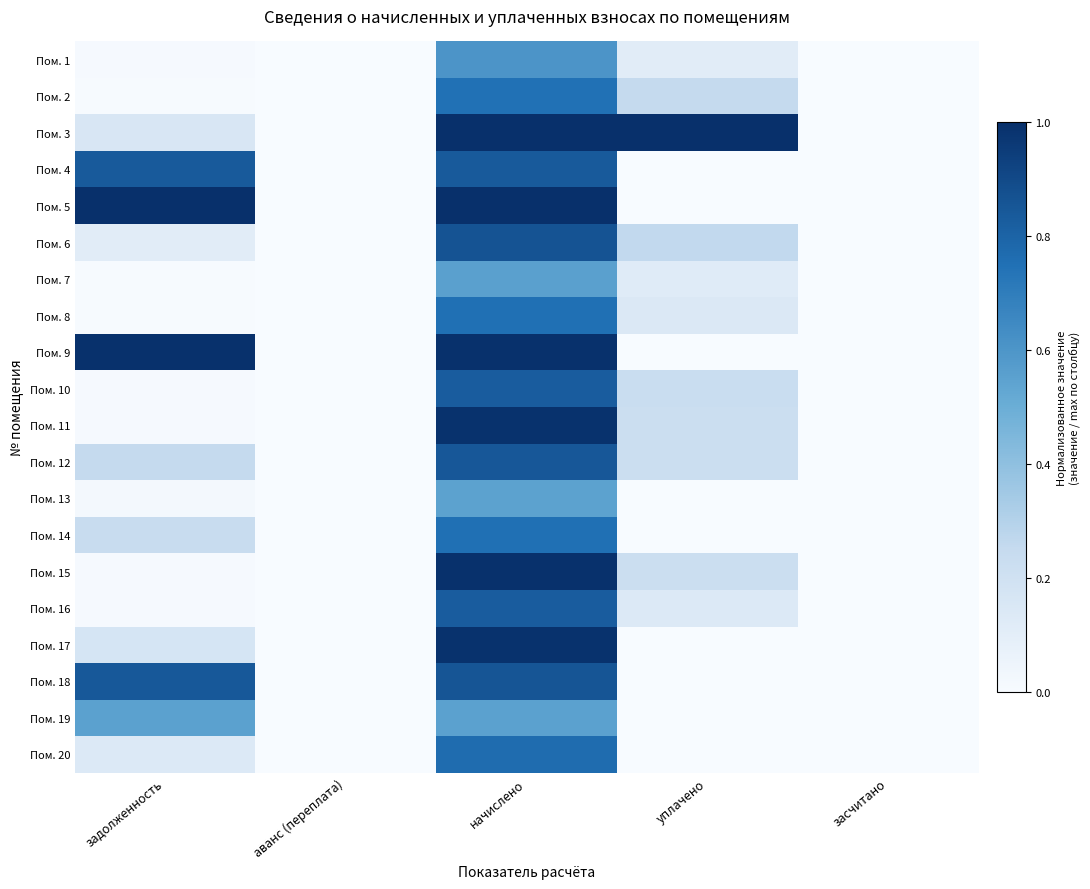

Which has a higher value, засчитано or аванс (переплата)?

засчитано